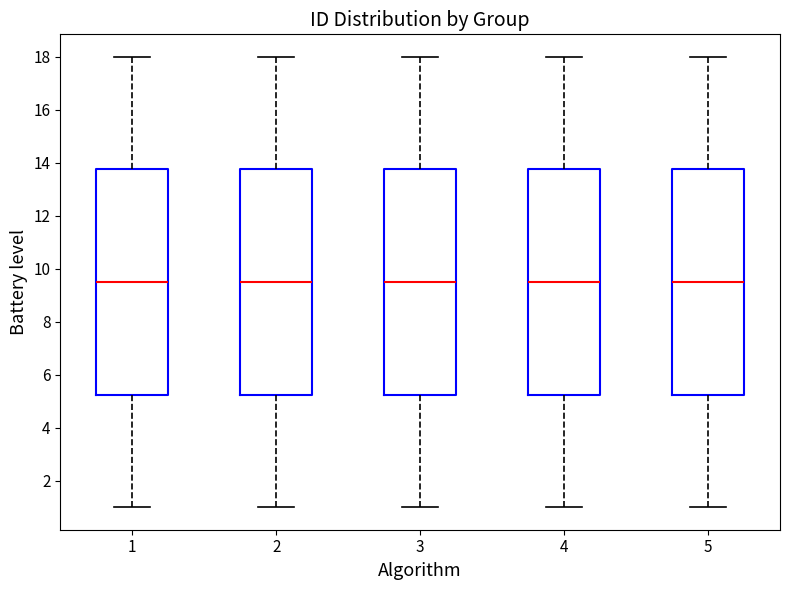

Where does the median line of the box at x = 3 sit on the y-axis? The values are not printed on the chart, so give them approximately, as read against the axis.

9.6